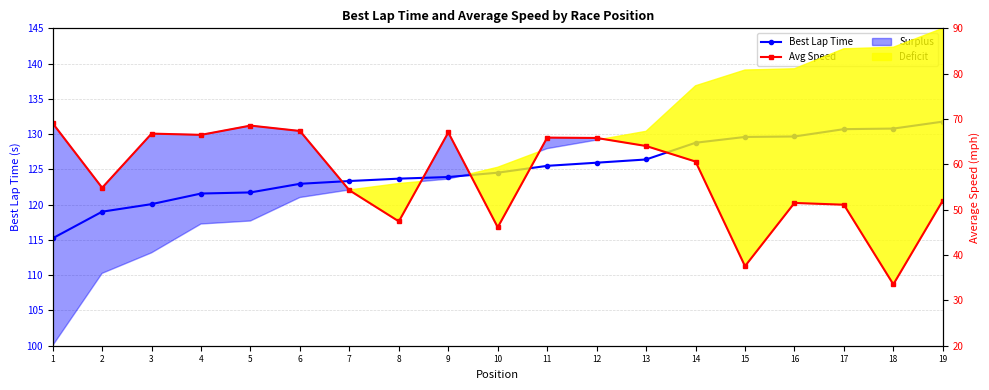

The value of Avg Speed at 12 is 19.5. True or false?

False